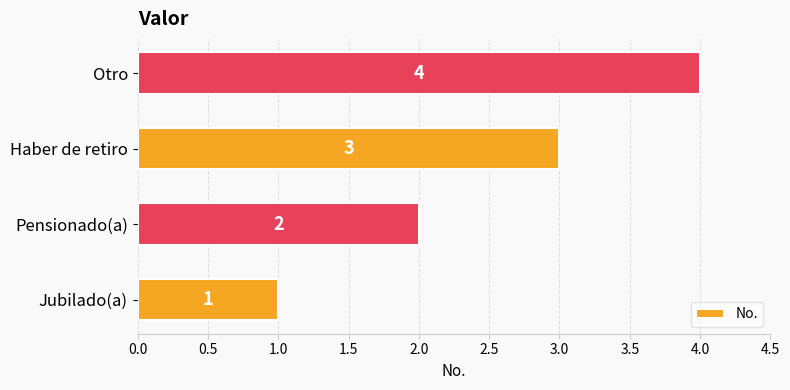

What is the greatest value displayed?

4